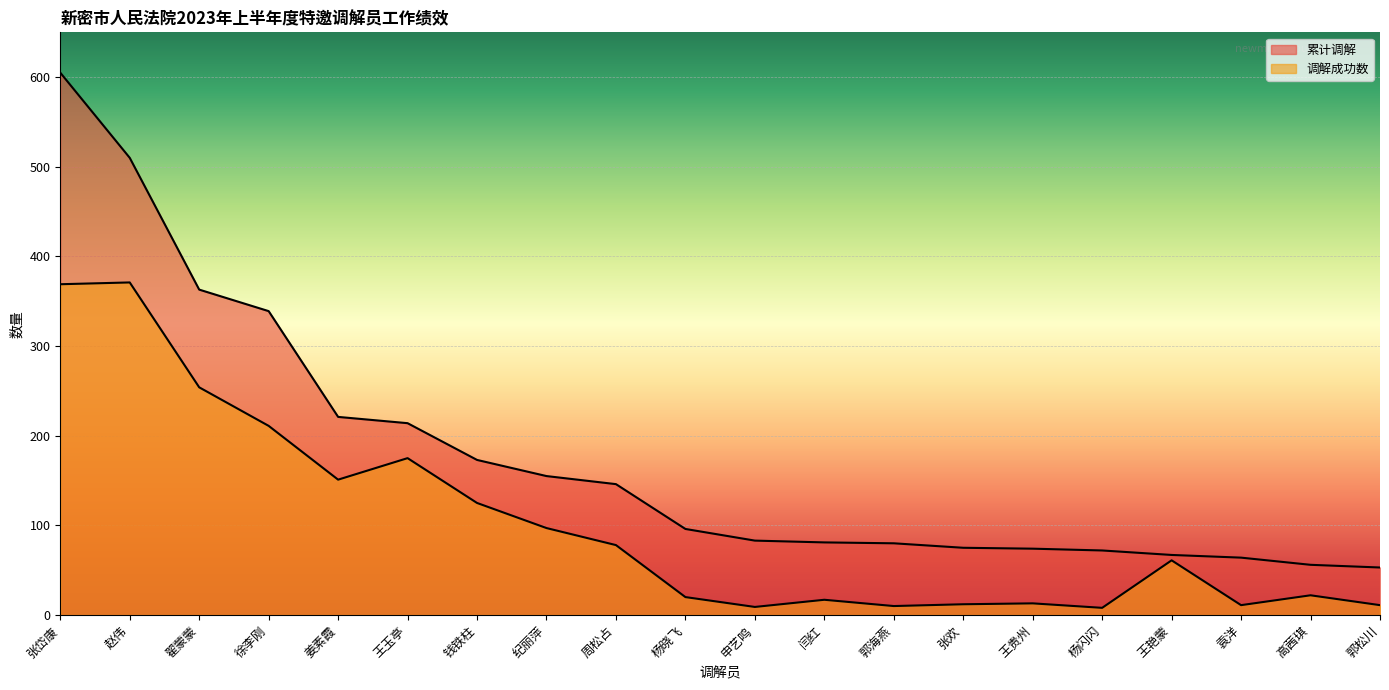

At which category does the chart reach its minimum across all series?

杨闪闪